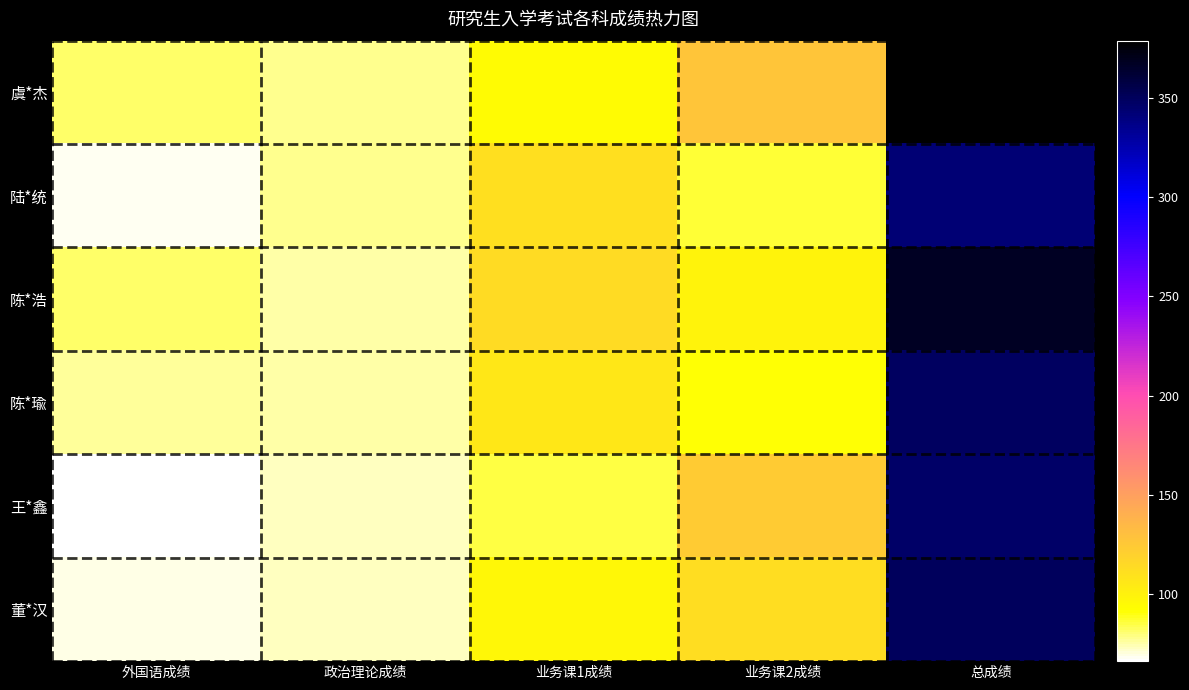

Is the value of 陈*浩 at 业务课1成绩 greater than the value of 陆*统 at 业务课2成绩?

Yes